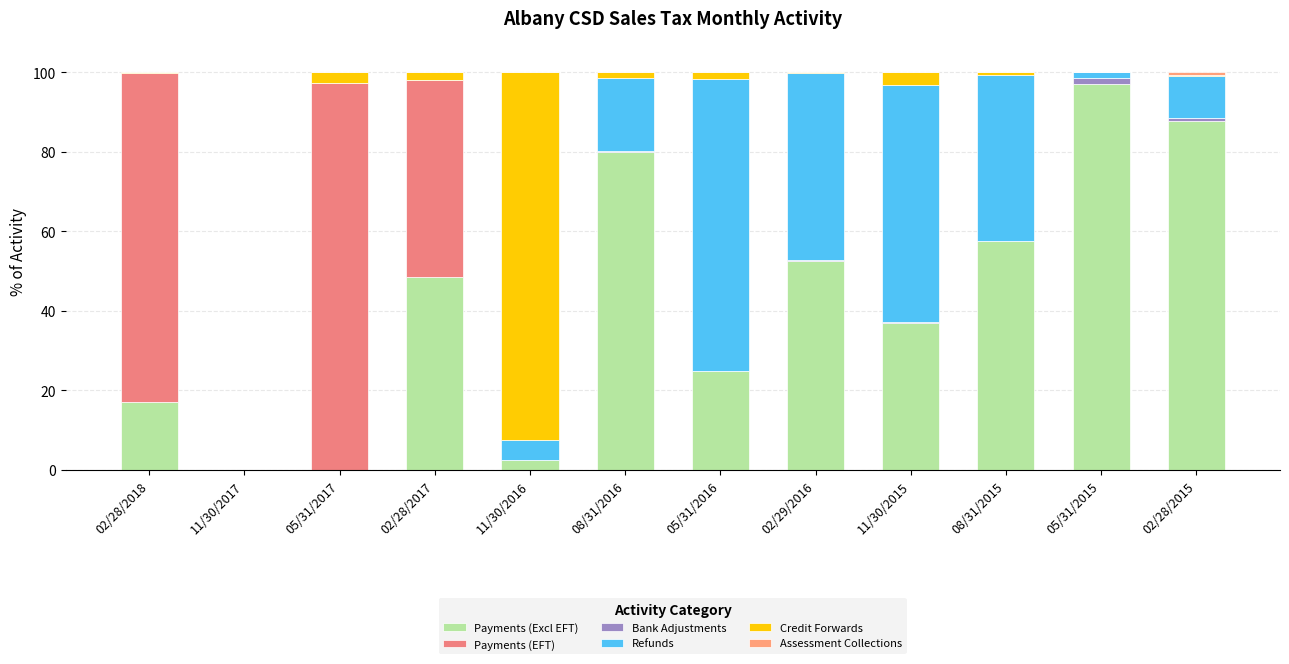

Read the Payments (Excl EFT) value at 02/28/2015.

87.7